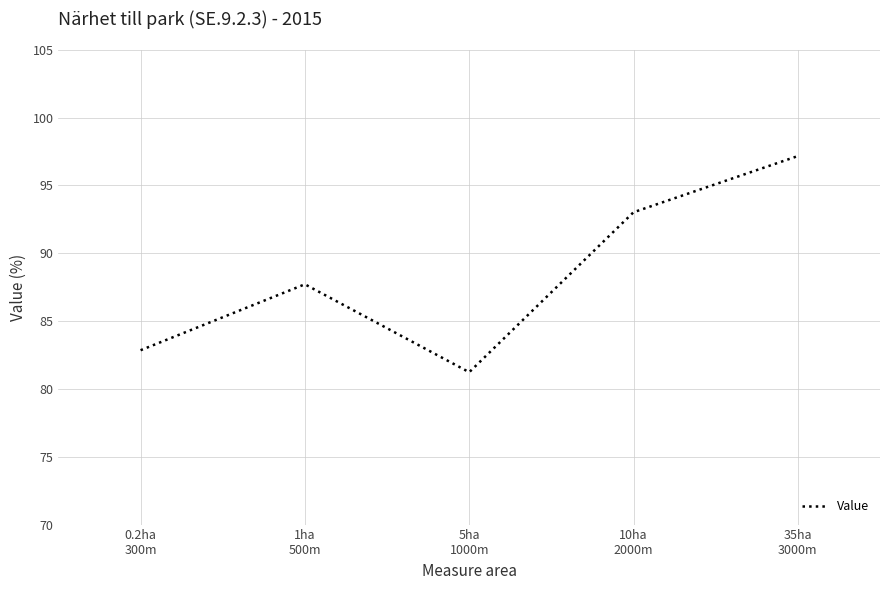

True or false: the data has more than 2 interior local peaks.

False